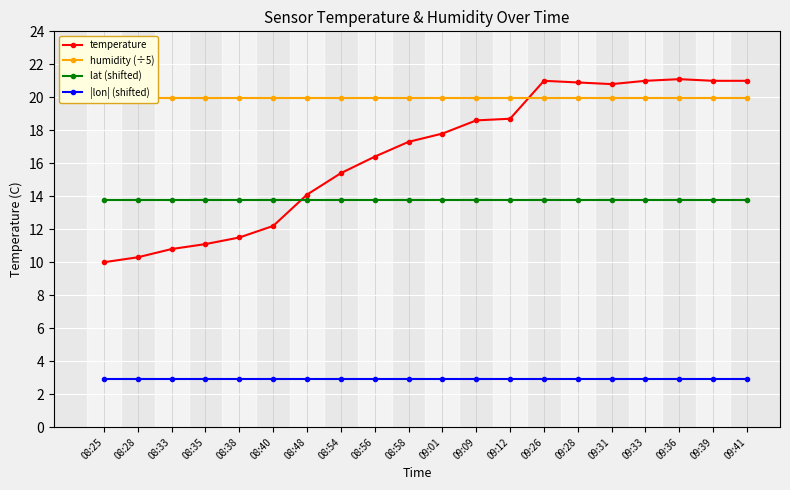

True or false: humidity (÷5) has more than 2 points higher than both neighbors.

False